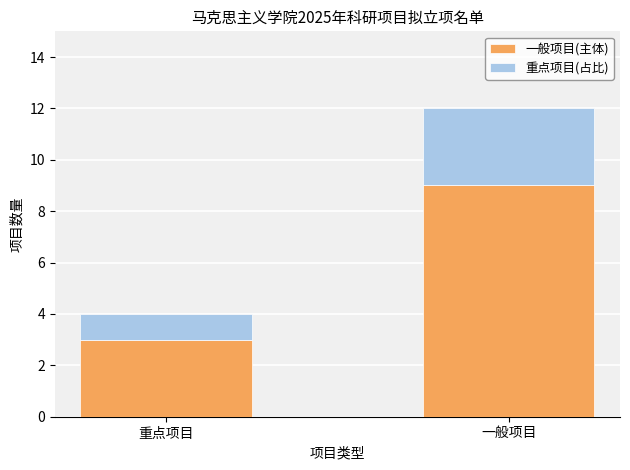

List the labels in order of 一般项目(主体) value, smallest first.

重点项目, 一般项目